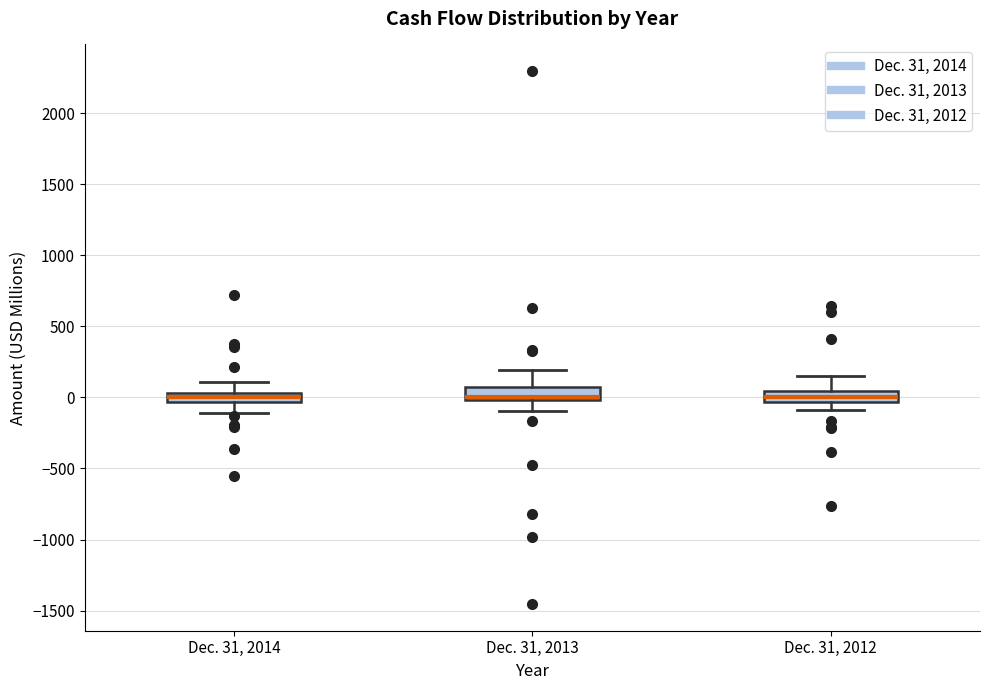

Where does the upper whisker of the box for Dec. 31, 2013 end on the y-axis? The values are not printed on the chart, so give them approximately, as read against the axis.

200